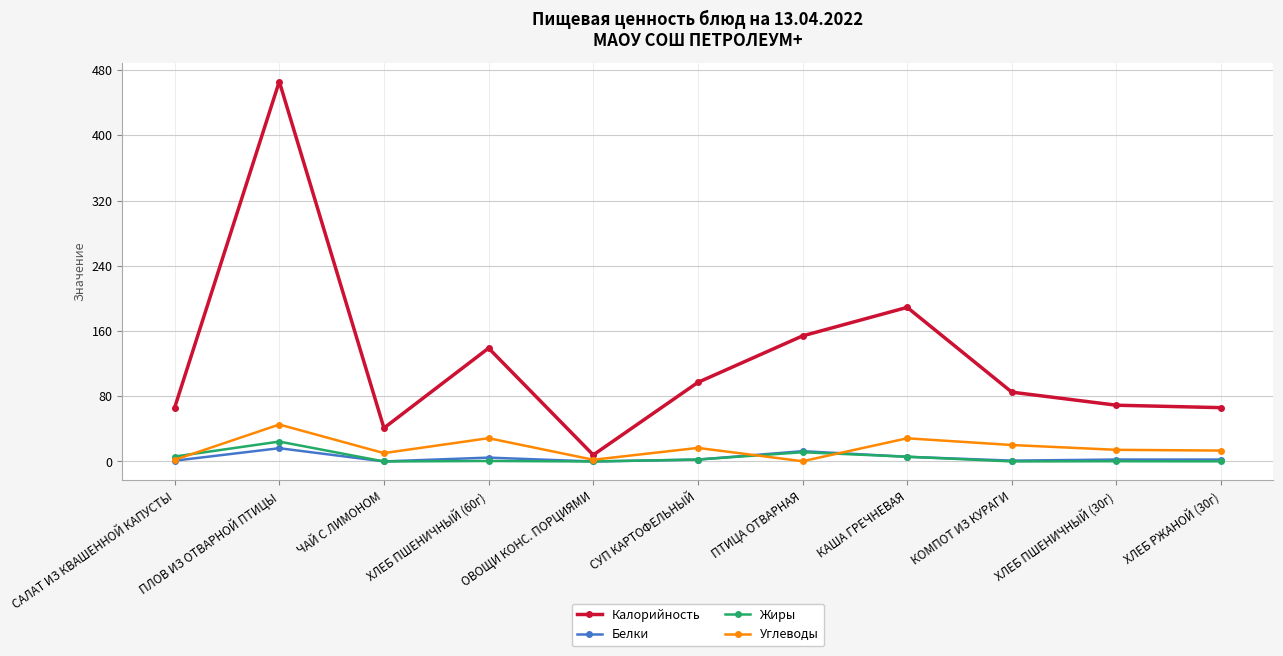

What position from the left is ОВОЩИ КОНС. ПОРЦИЯМИ?

5